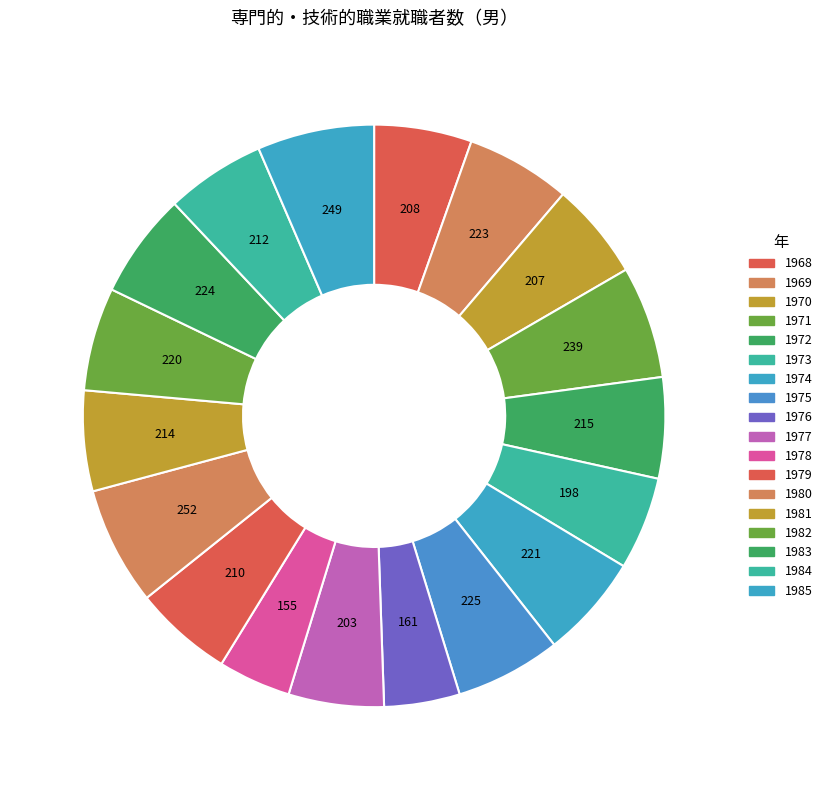

Rank the categories by value from lowest to highest.

1978, 1976, 1973, 1977, 1970, 1968, 1979, 1984, 1981, 1972, 1982, 1974, 1969, 1983, 1975, 1971, 1985, 1980